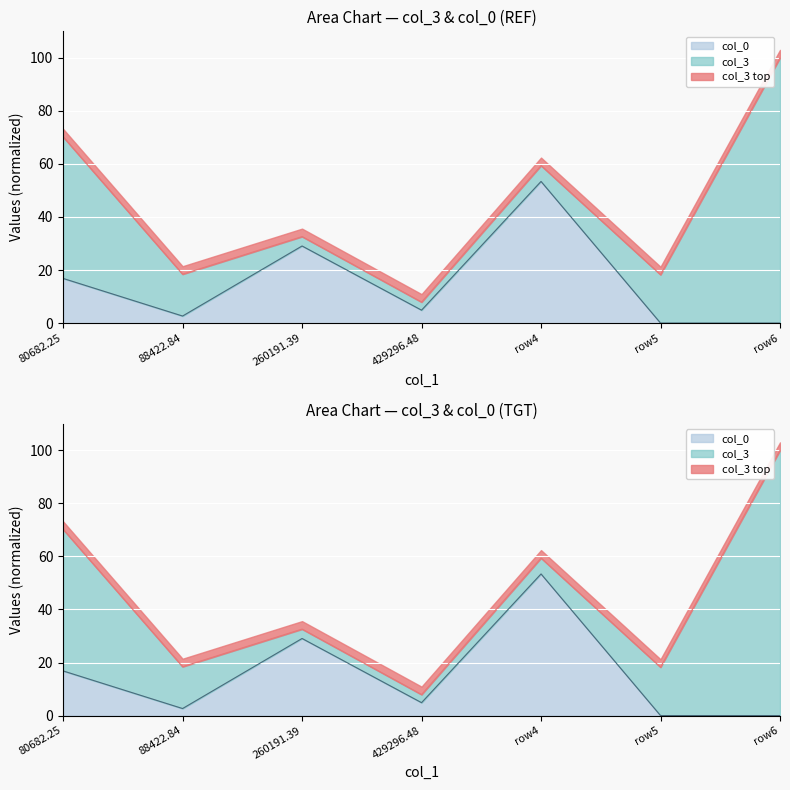

What is the difference between the values at 88422.84 and 260191.39?

26.4